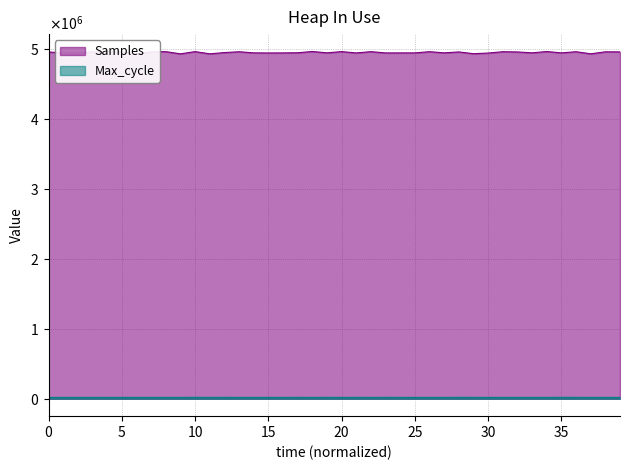

Rank the series at 31 from lowest to highest value.

Max_cycle, Samples